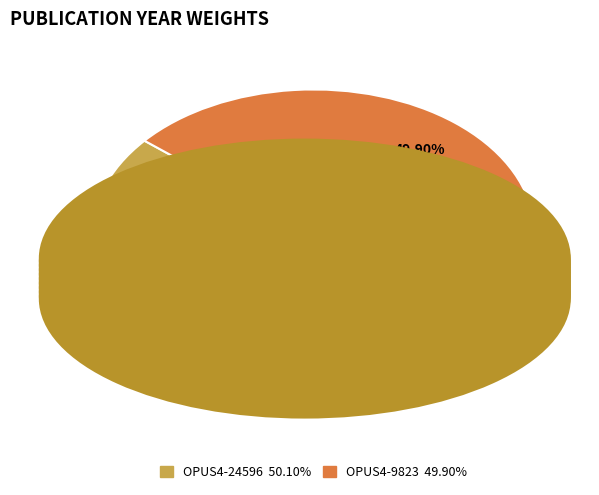

Does any single category account for the majority?

Yes